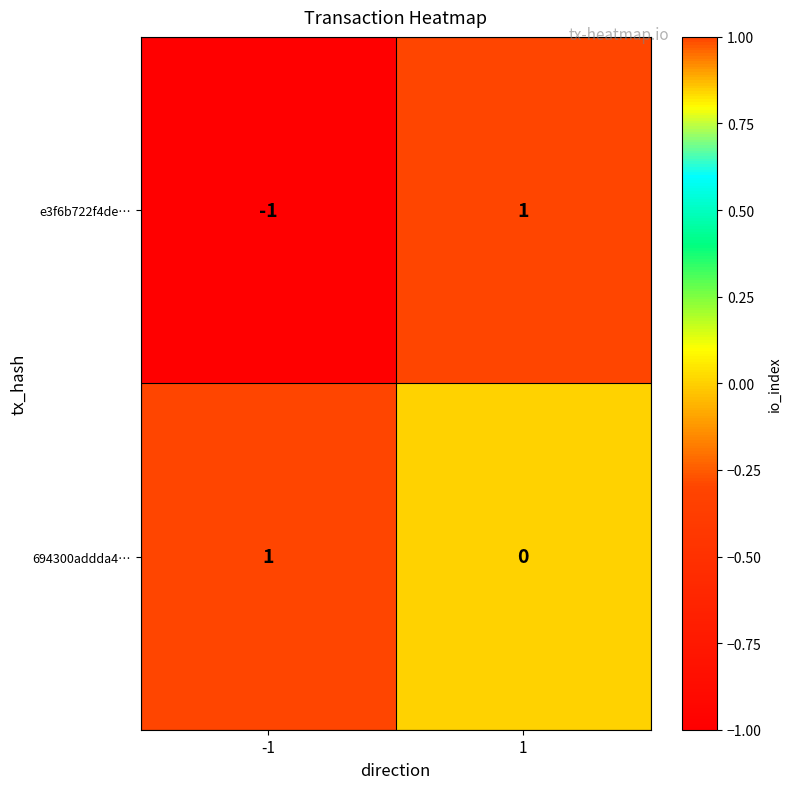

The value of e3f6b722f4de… at -1 is -1. True or false?

True